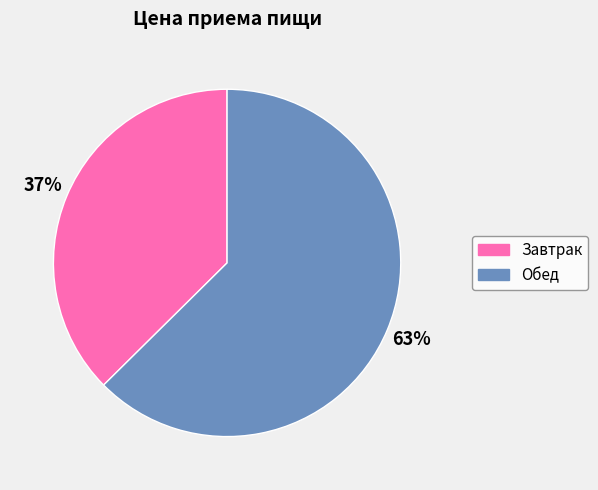

Count the number of slices in the pie.

2